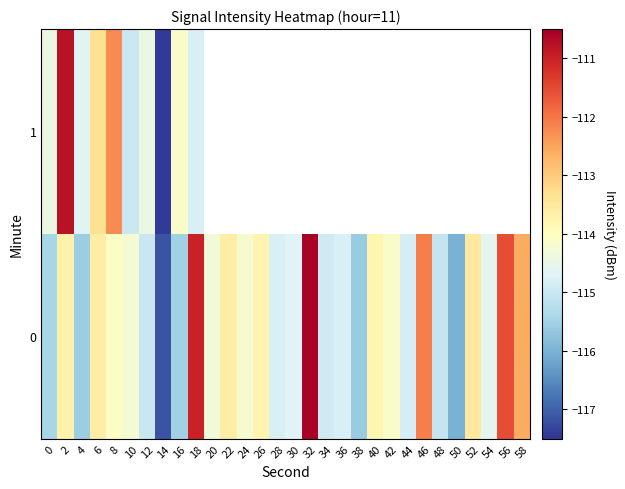

At 8, list the series in order from largest to smallest.

1, 0